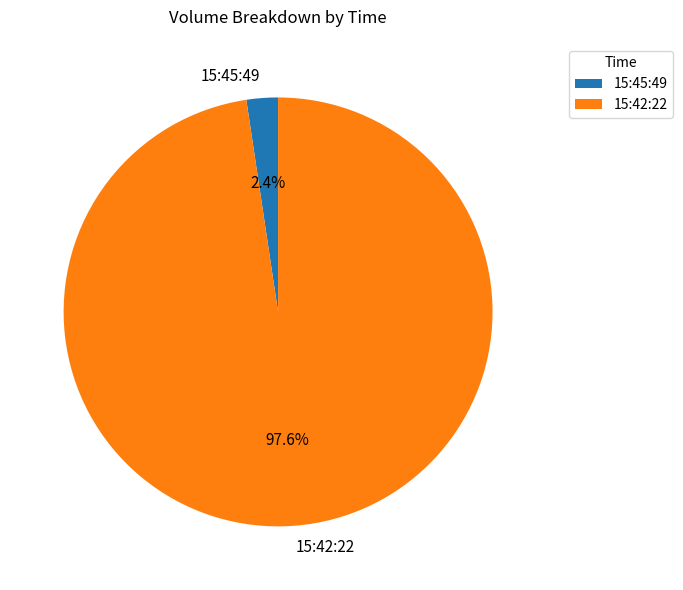

Rank the categories by value from lowest to highest.

15:45:49, 15:42:22